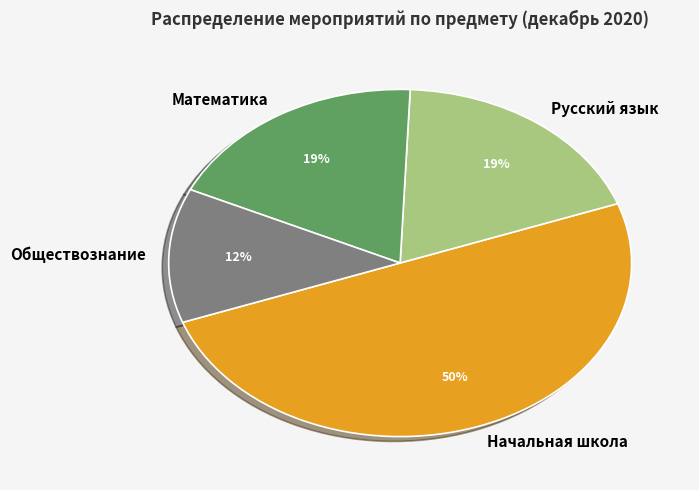

Is Обществознание the majority of the pie?

No